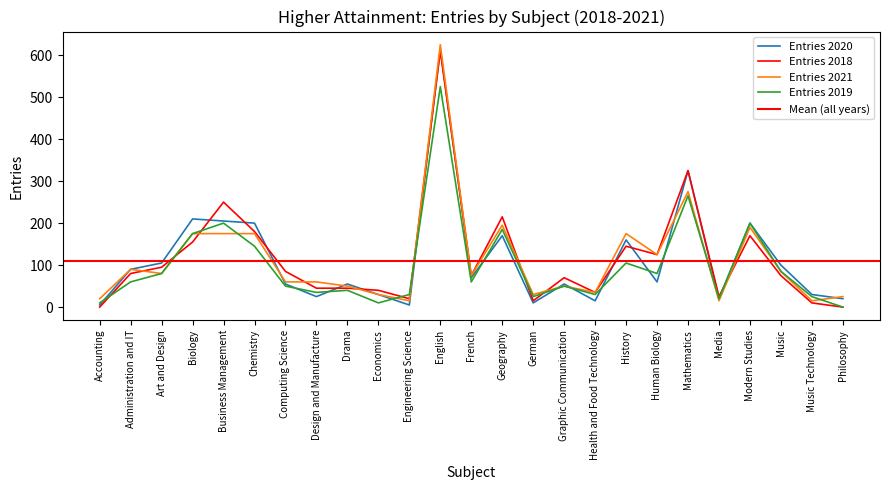

What is the difference between the Entries 2018 values at Modern Studies and History?

25